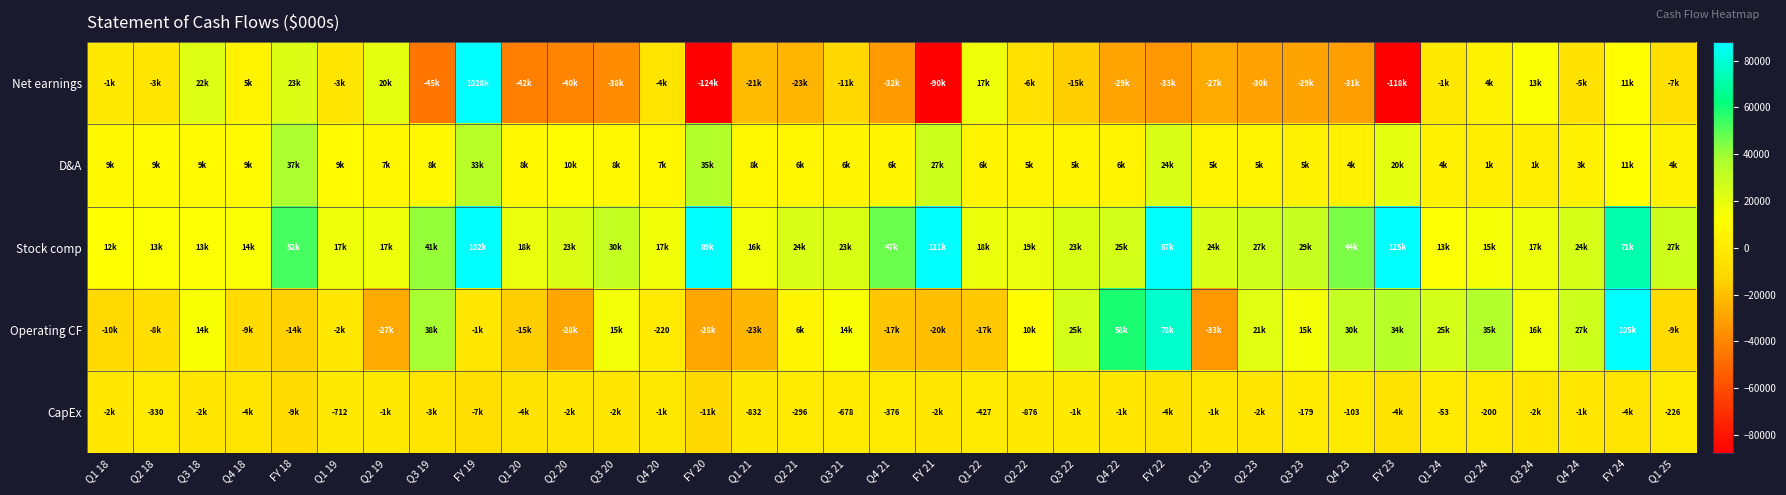

What is the maximum value for D&A?

37647